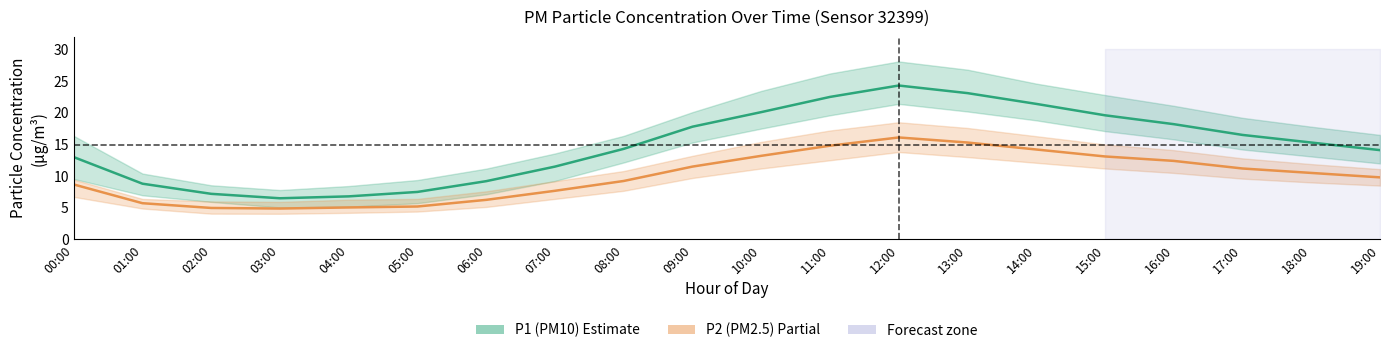

Reading left to right, extract all data points from this chart.

P1 (PM10): 00:00=13.0	01:00=8.8	02:00=7.2	03:00=6.5	04:00=6.8	05:00=7.5	06:00=9.2	07:00=11.5	08:00=14.3	09:00=17.8	10:00=20.1	11:00=22.5	12:00=24.3	13:00=23.1	14:00=21.4	15:00=19.6	16:00=18.2	17:00=16.5	18:00=15.3	19:00=14.1
P2 (PM2.5): 00:00=8.7	01:00=5.7	02:00=5.0	03:00=4.9	04:00=5.0	05:00=5.2	06:00=6.2	07:00=7.7	08:00=9.2	09:00=11.5	10:00=13.2	11:00=14.8	12:00=16.1	13:00=15.3	14:00=14.2	15:00=13.1	16:00=12.4	17:00=11.2	18:00=10.5	19:00=9.8